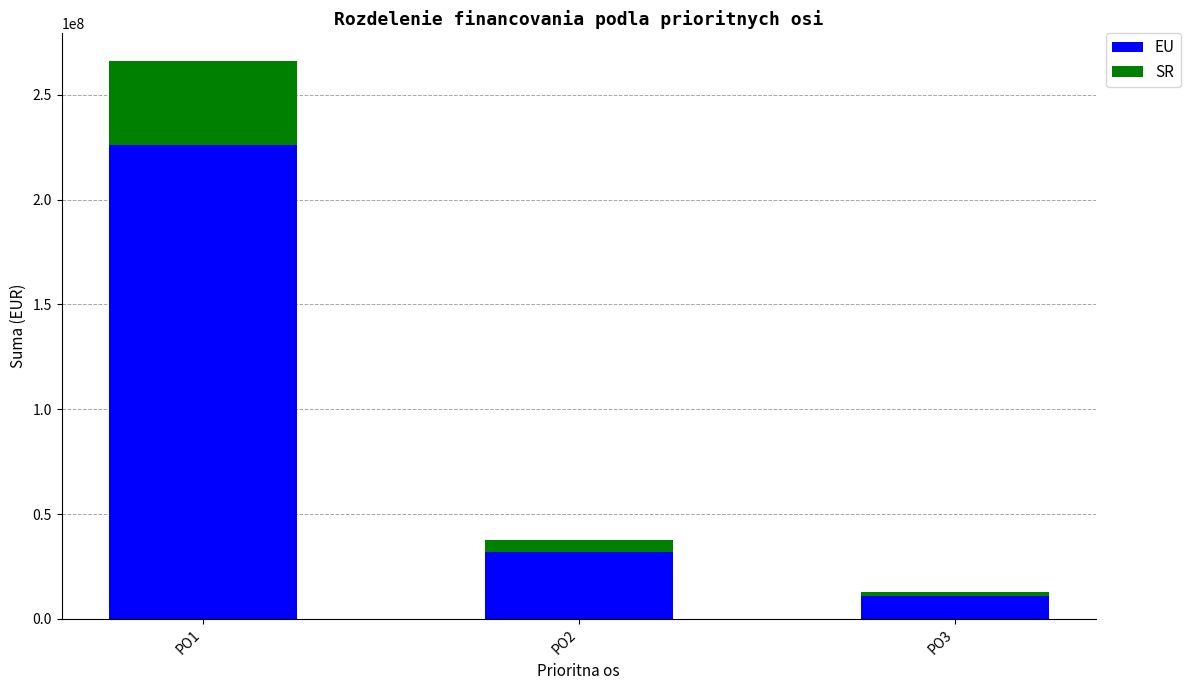

At which category is the sum across all series the highest?

PO1